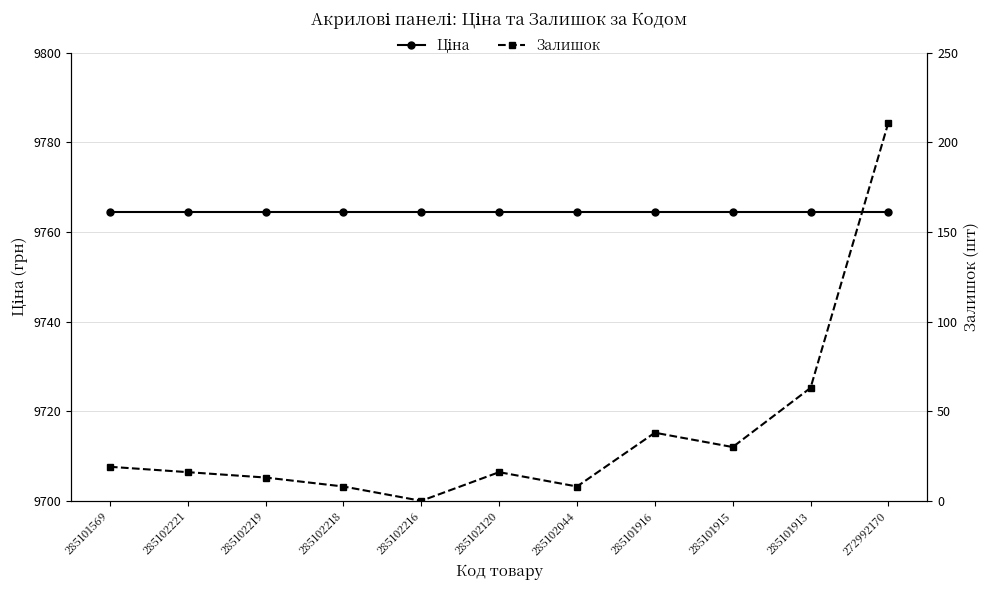

Which series changed the most between 285102221 and 285102219?

Залишок